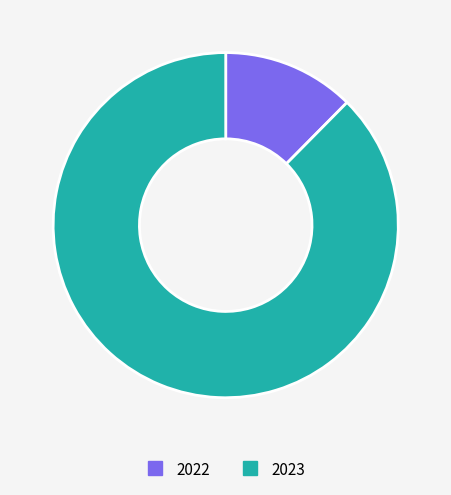

Which slice represents more than half of the pie?

2023